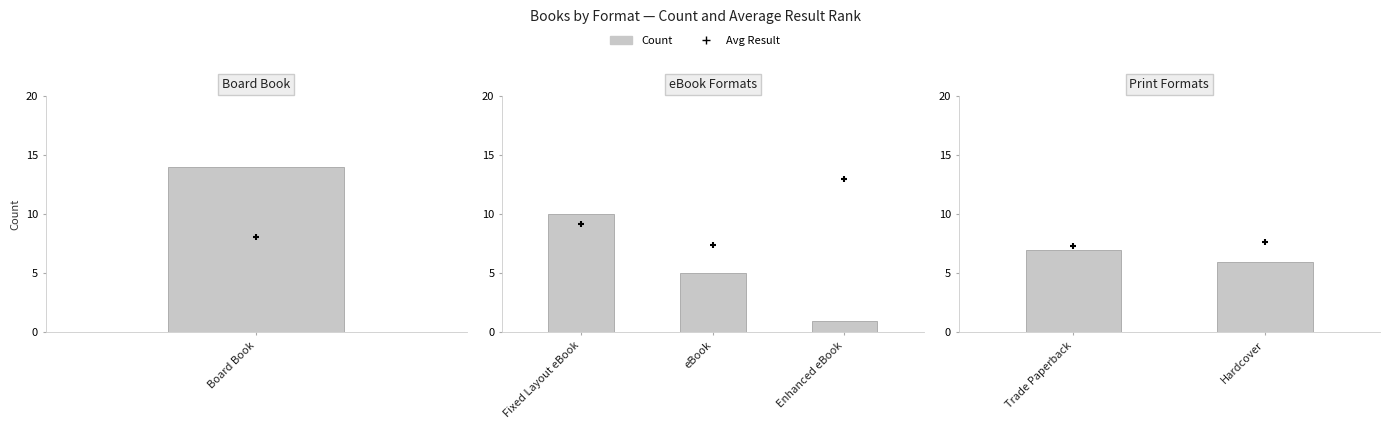

Which series has the largest total across all categories?

Avg Result